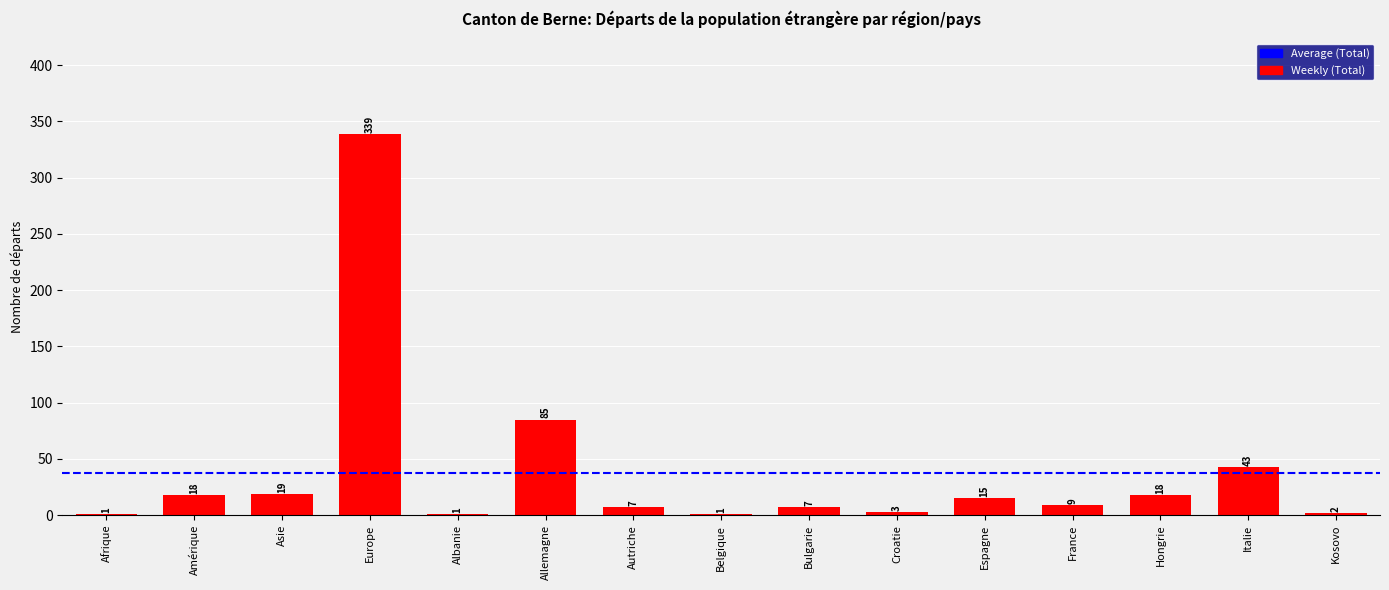

Count the number of categories in the chart.

15